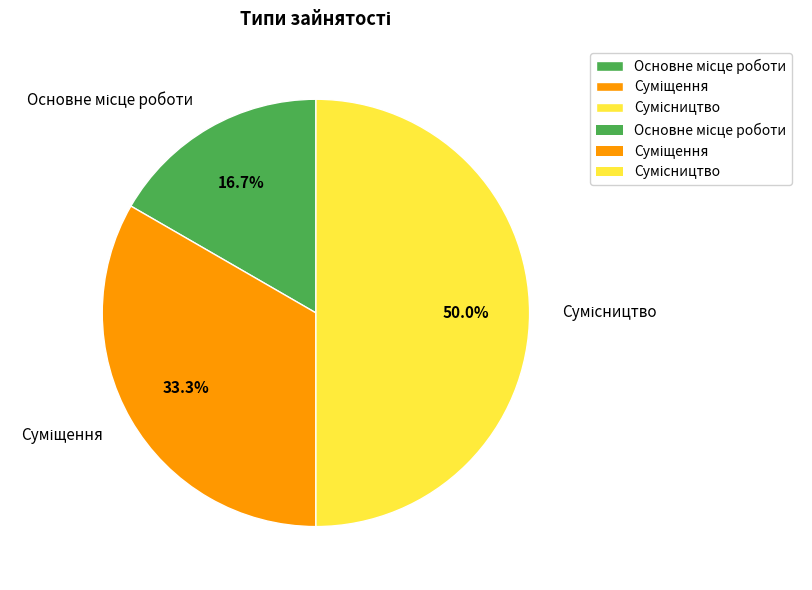

Is it true that Основне місце роботи is 29% of the pie?

False